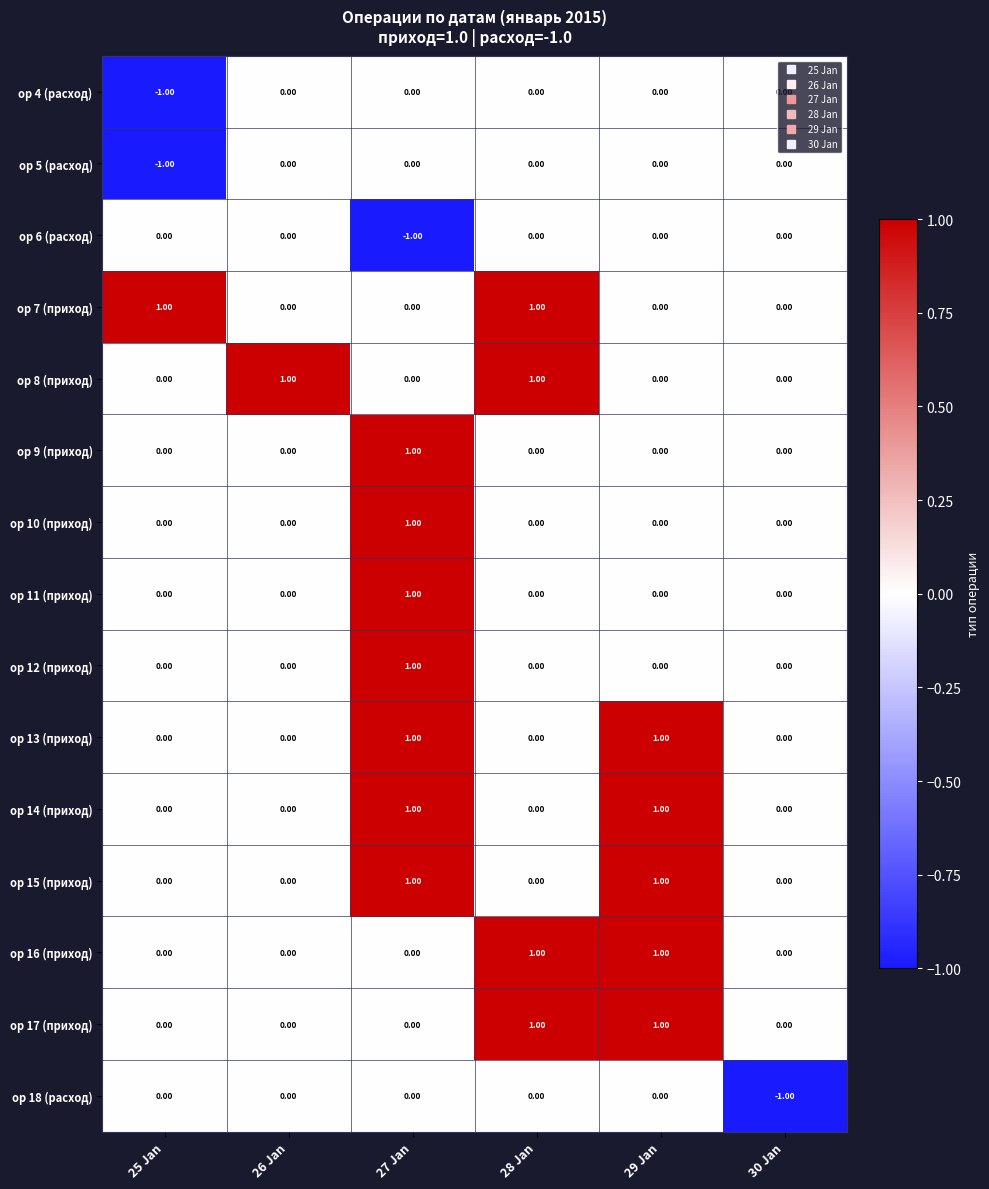

Is the value of op 17 (приход) at 25 Jan greater than the value of op 16 (приход) at 28 Jan?

No